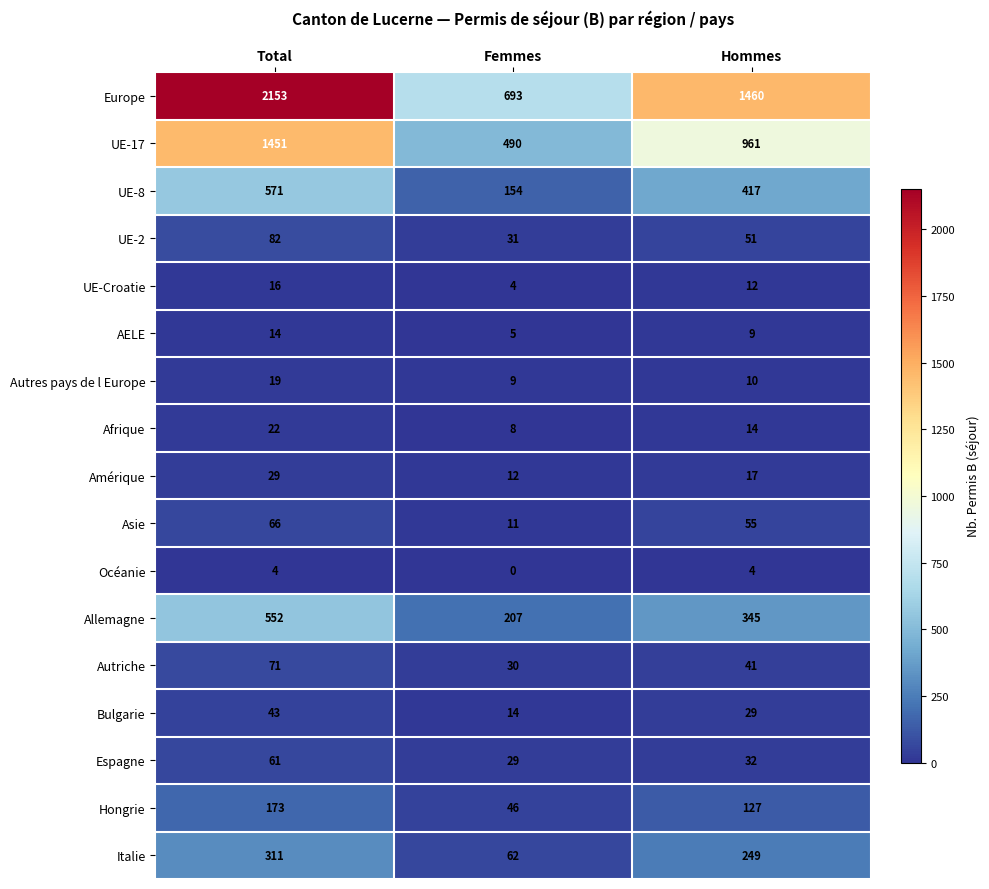

What is the difference between the Amérique values at Total and Hommes?

12